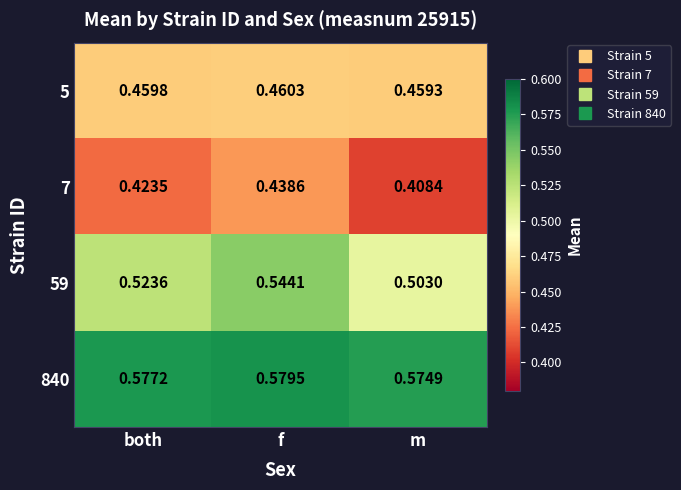

List the labels in order of 7 value, smallest first.

m, both, f